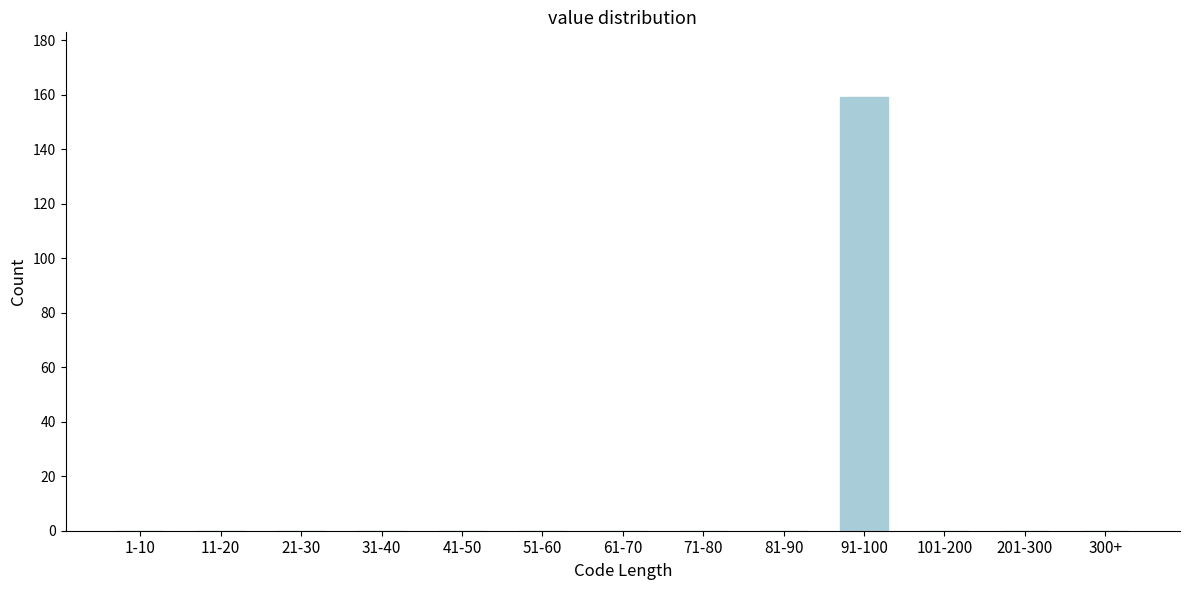

Reading right to left, transcribe all the data shown in this chart.

300+=0	201-300=0	101-200=0	91-100=159	81-90=0	71-80=0	61-70=0	51-60=0	41-50=0	31-40=0	21-30=0	11-20=0	1-10=0